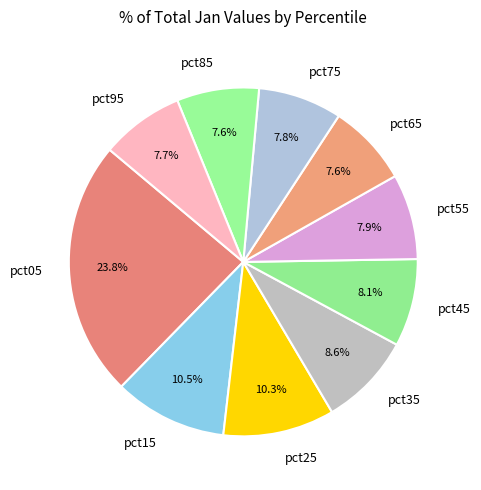

What percentage is the pct35 slice, to the nearest percent?

9%